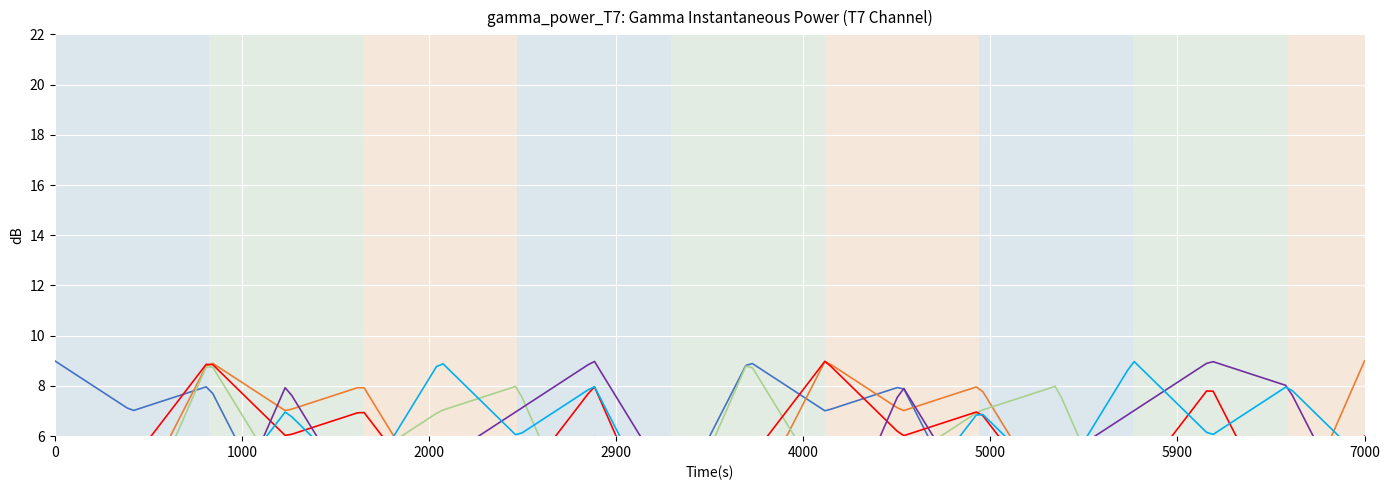

What is the maximum value shown in the chart?

9